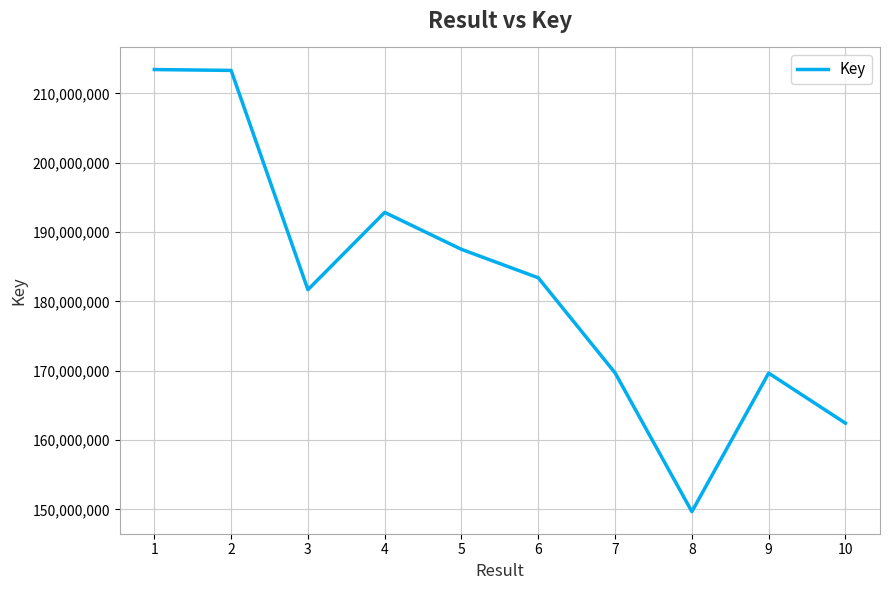

Where does the data first go above 183399835?

1